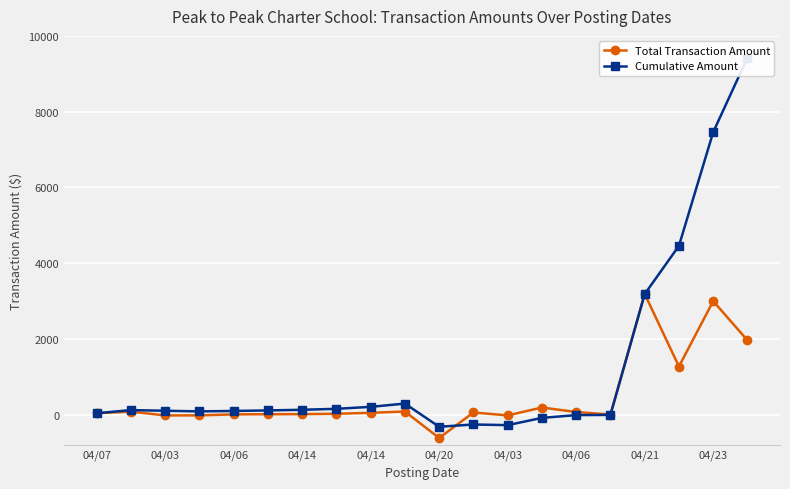

The value of Total Transaction Amount at 04/03 is -4.3. True or false?

False